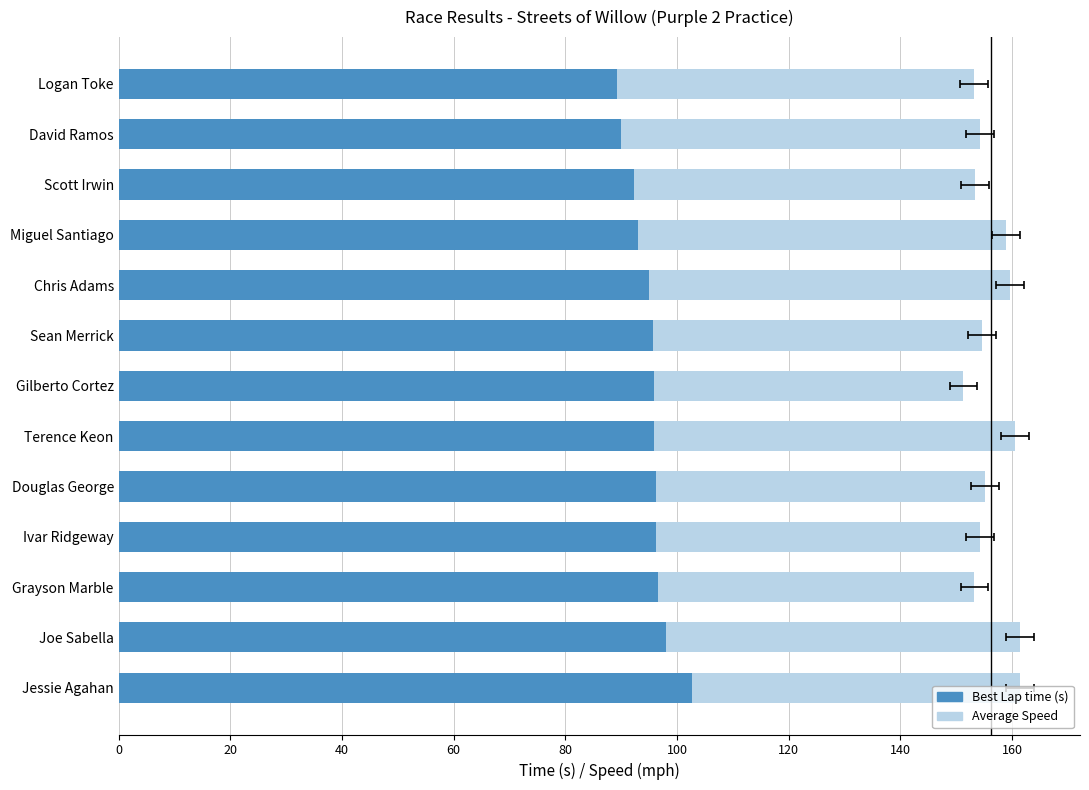

The value of Average Speed at Jessie Agahan is 58.7. True or false?

True